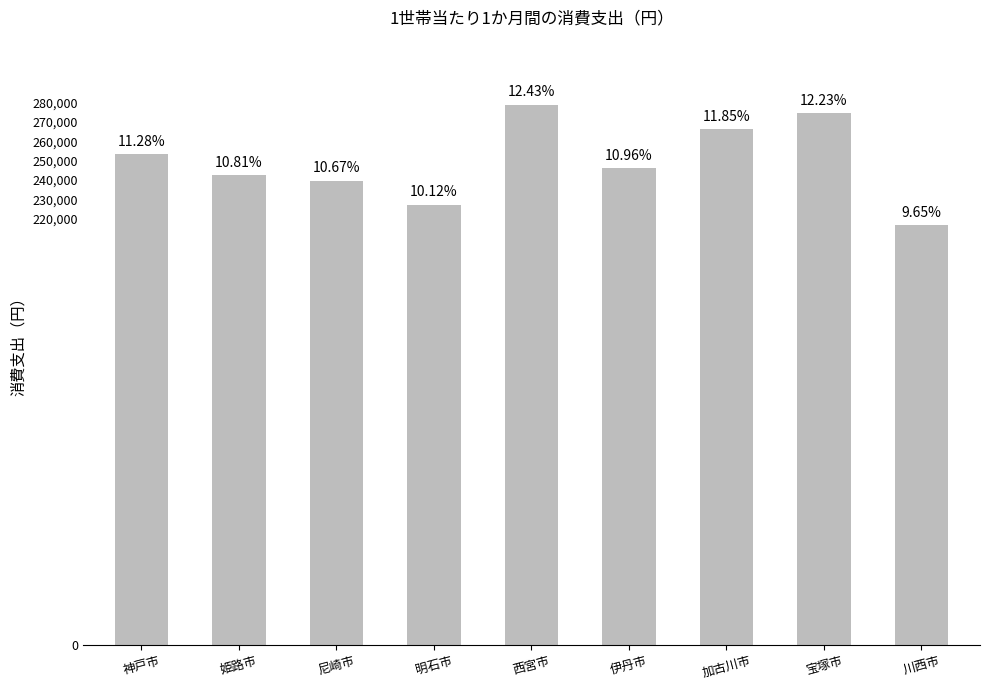

What position from the left is 姫路市?

2